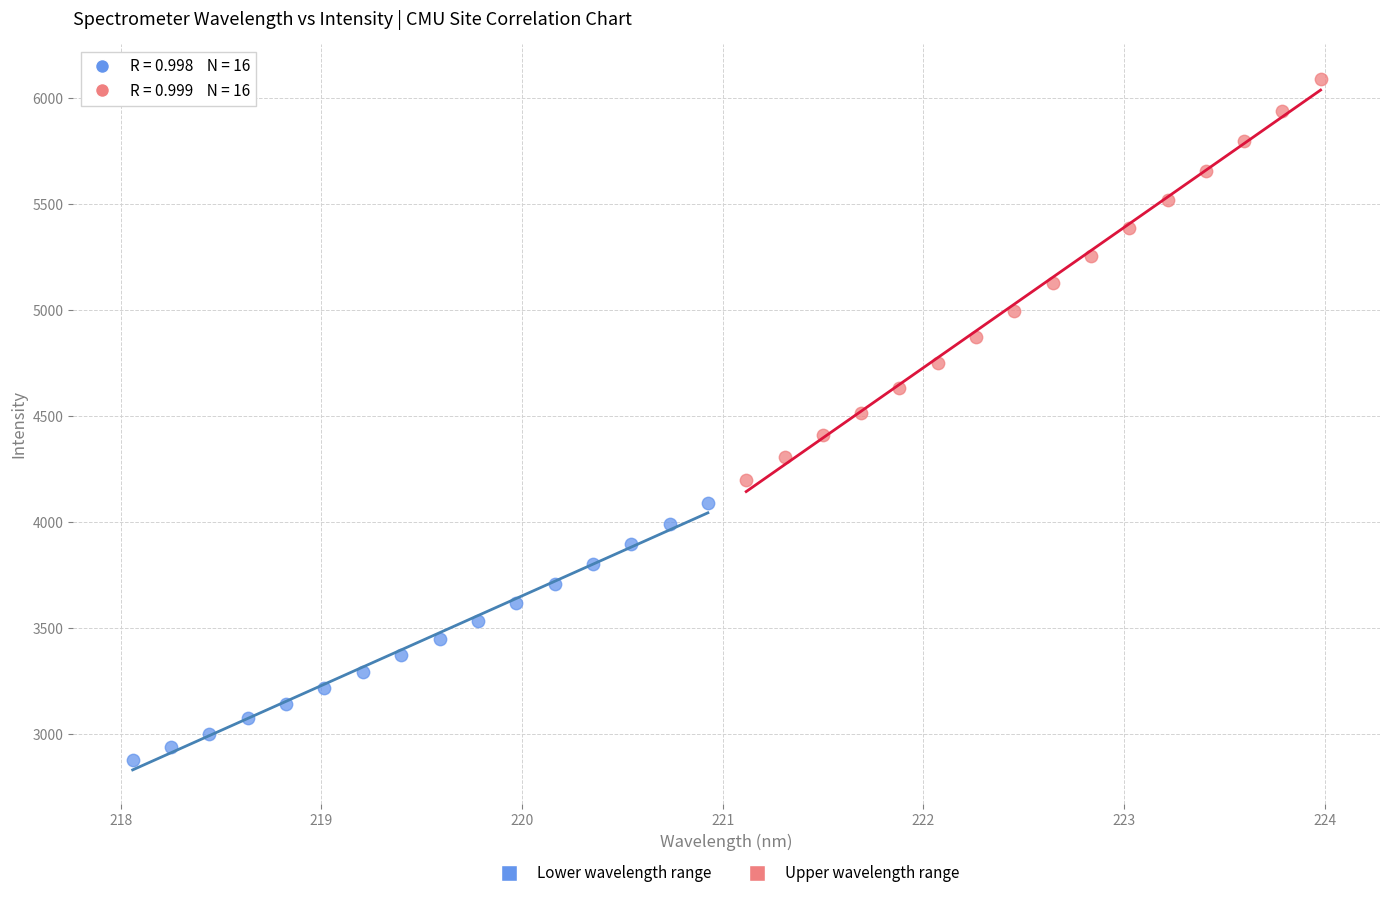

What are all the series names shown in the legend?

Lower wavelength range, Upper wavelength range